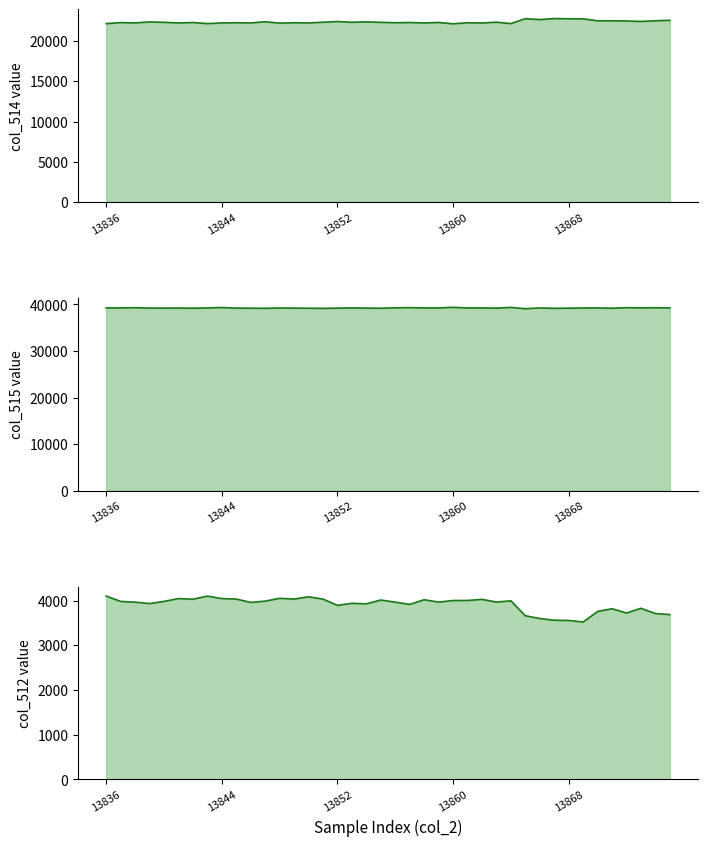

True or false: col_515 and col_512 intersect in this chart.

False